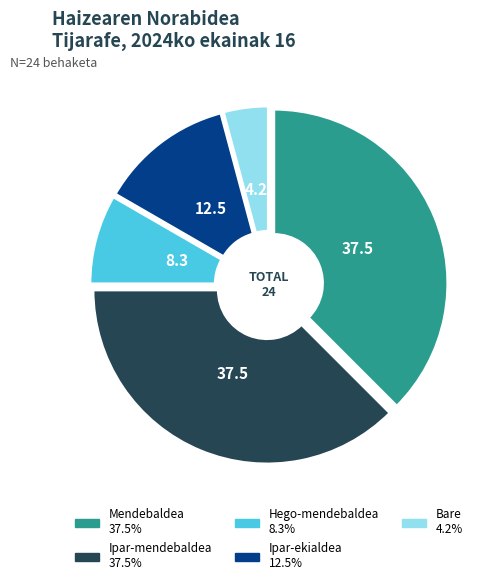

Is there any slice that represents more than half of the pie?

No